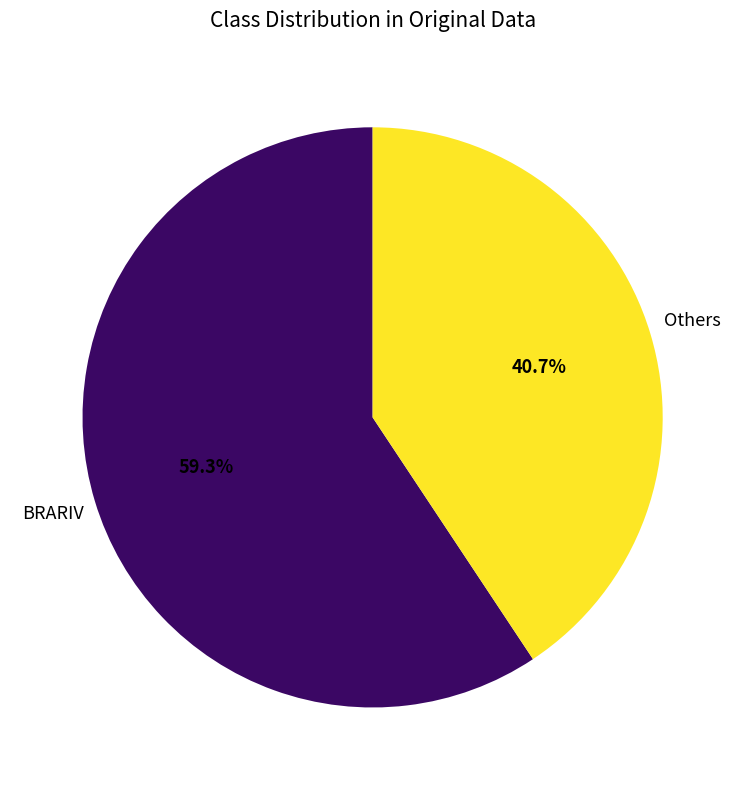

Which category accounts for the majority?

BRARIV